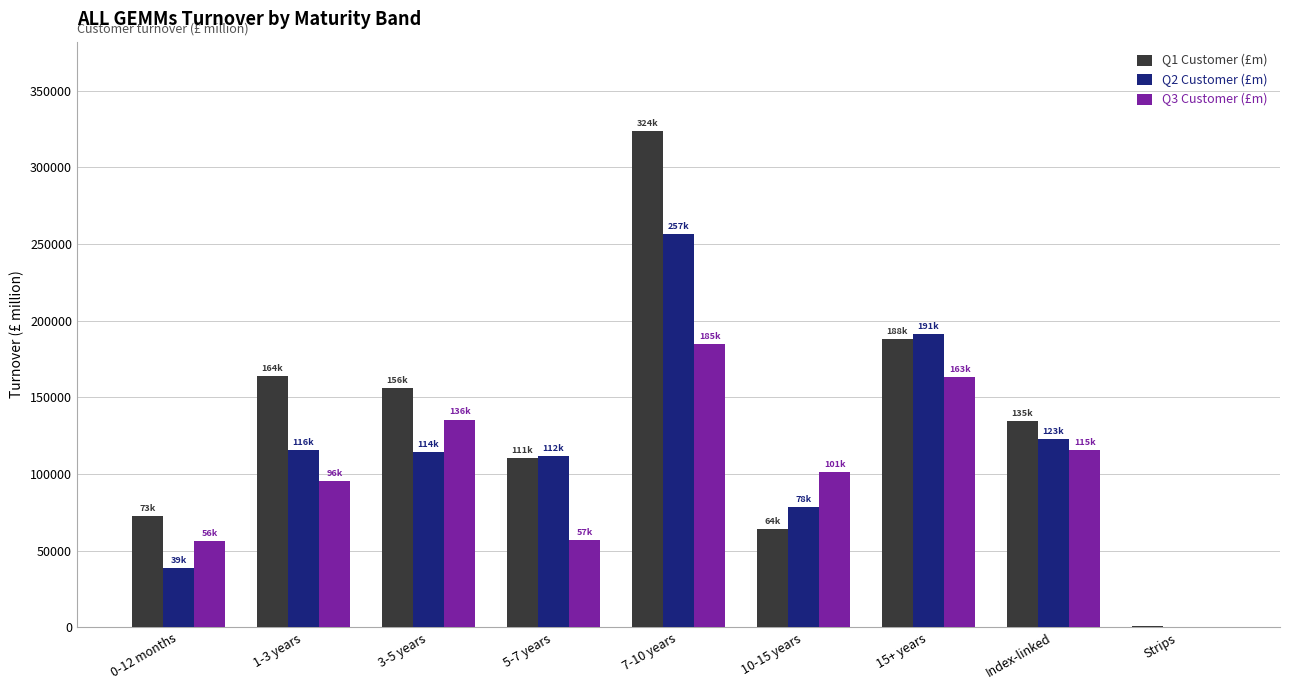

What are all the series names shown in the legend?

Q1 Customer (£m), Q2 Customer (£m), Q3 Customer (£m)